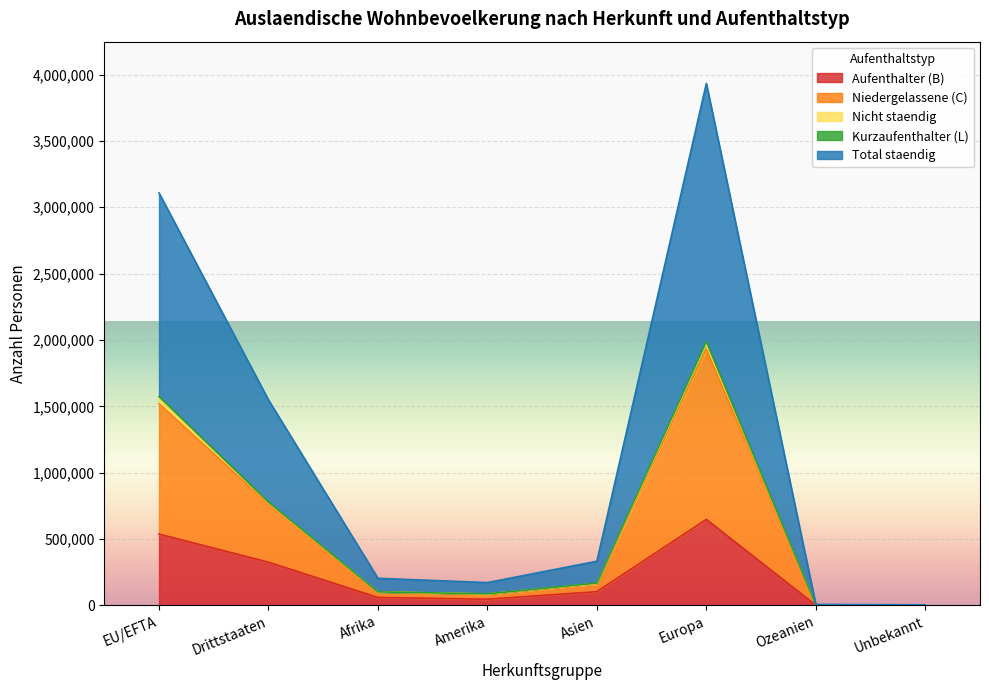

Rank the categories by Nicht staendig value from highest to lowest.

Europa, EU/EFTA, Drittstaaten, Asien, Afrika, Amerika, Ozeanien, Unbekannt